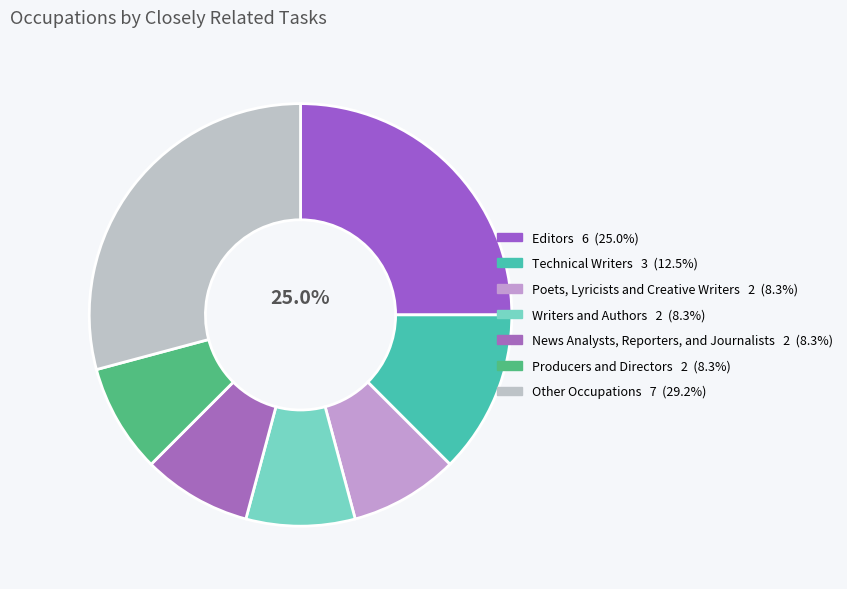

Combined, what portion of the pie is News Analysts, Reporters, and Journalists and Other Occupations?

37.5%